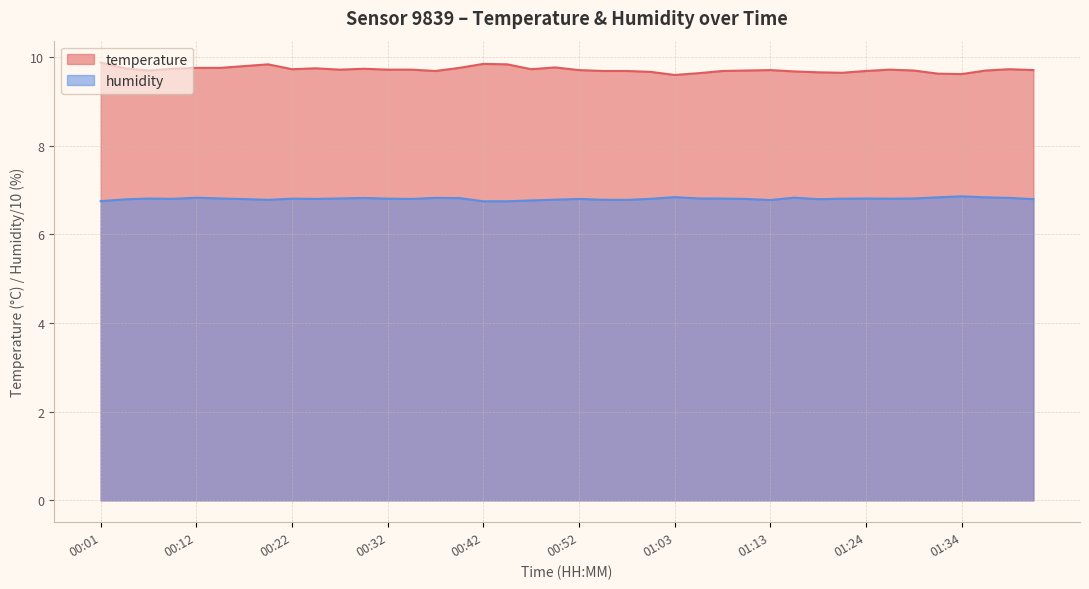

What is the spread (max minus min) of values at 01:42?

2.9